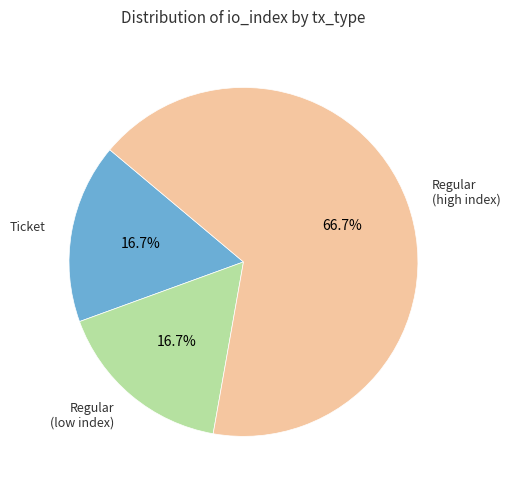

Is there any slice that represents more than half of the pie?

Yes